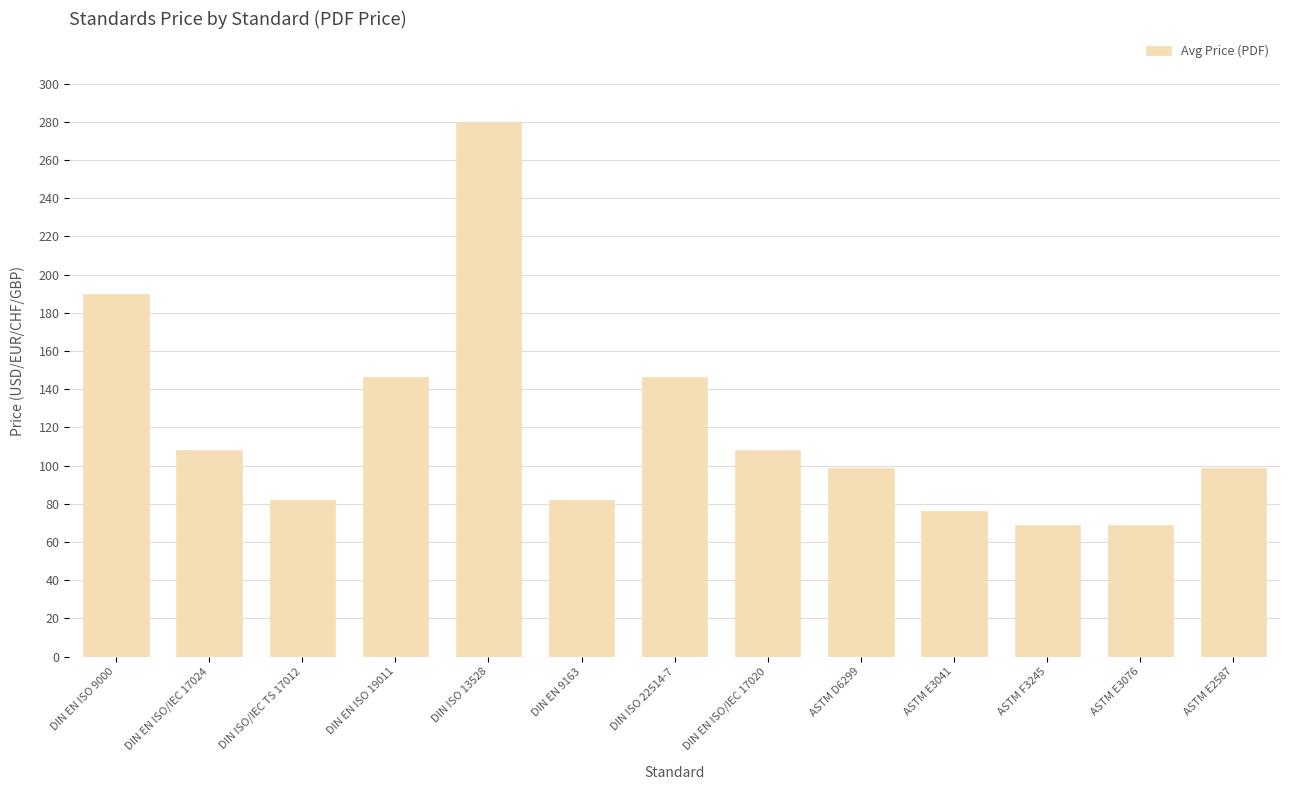

Between DIN EN ISO 9000 and DIN EN ISO/IEC 17024, which is larger?

DIN EN ISO 9000